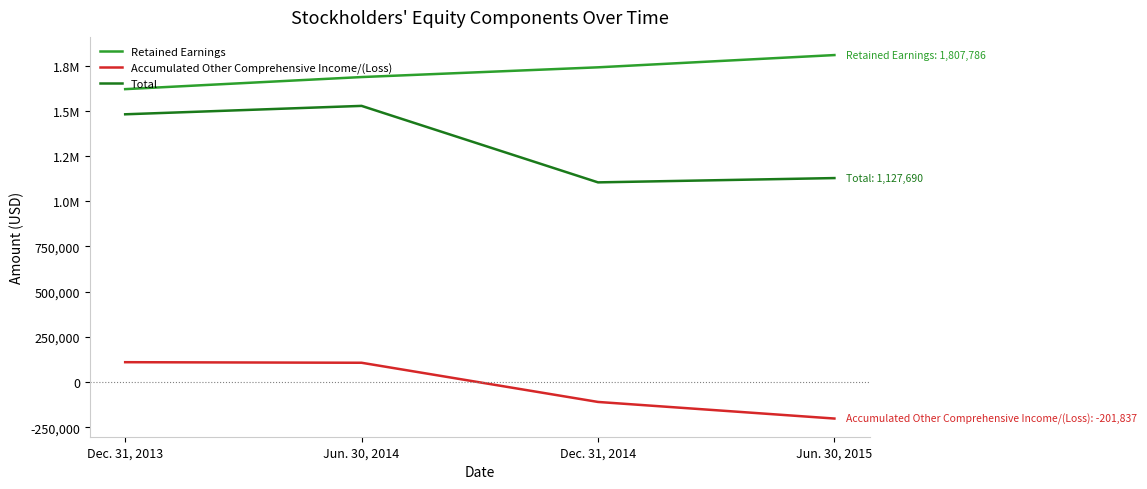

Does the chart display data point markers on the line(s)?

No